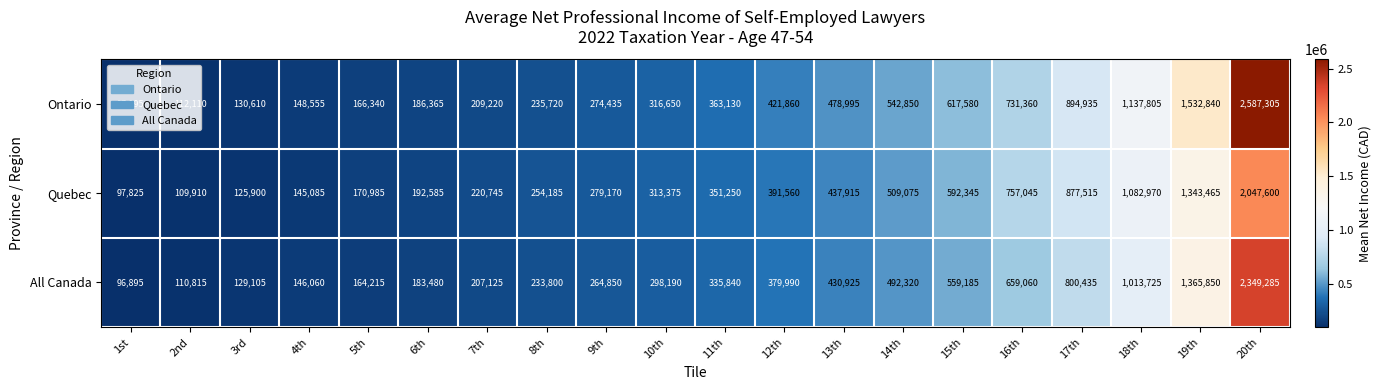

The Quebec series shows 1343465 at 19th. True or false?

True